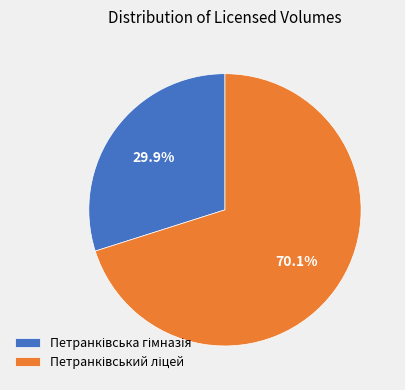

How many slices are in this pie chart?

2